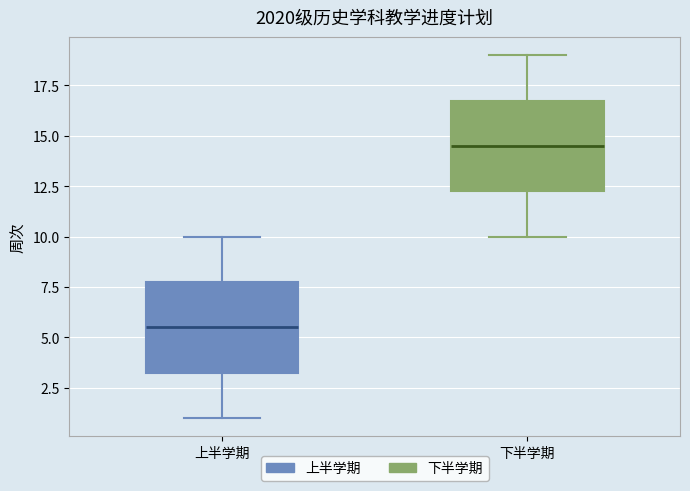

Reading left to right, read every box against the y-axis: the position of its median line, the range the box covers, and the ends of its whiskers. The values are not printed on the chart, so give them approximately, as read against the axis.

上半学期: median 5.5, box 3.5 to 8.0, whiskers 1.0 to 10.0
下半学期: median 14.5, box 12.5 to 17.0, whiskers 10.0 to 19.0